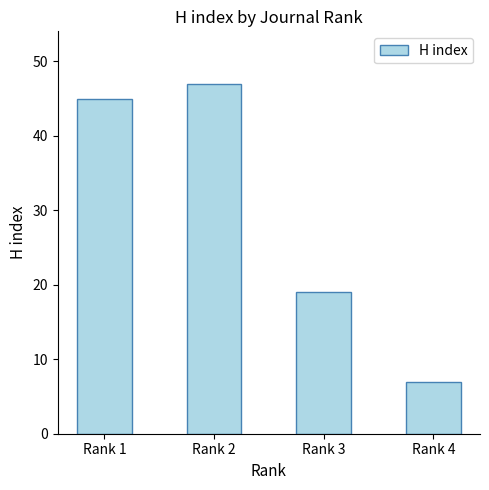

What is the difference between the maximum and minimum values?

40